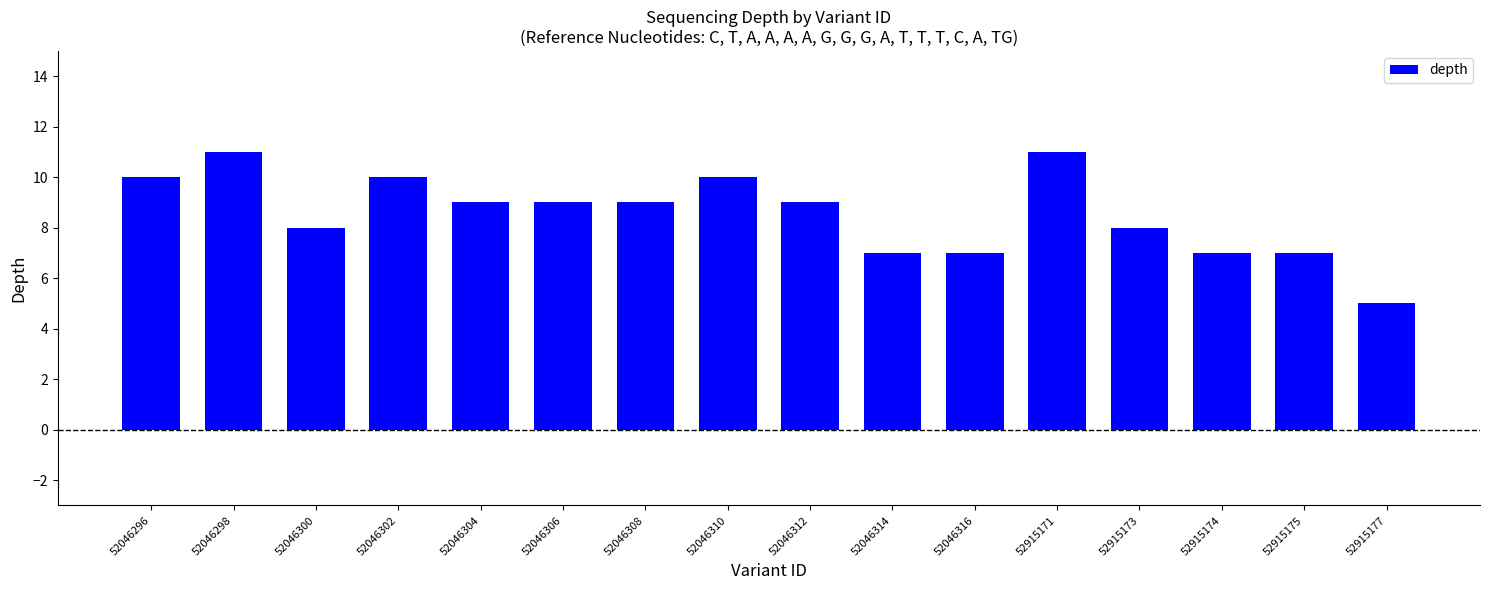

What is the smallest value displayed?

5